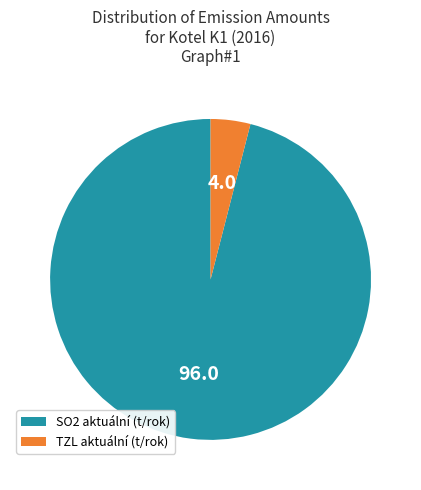

Rank the categories by value from lowest to highest.

TZL aktuální (t/rok), SO2 aktuální (t/rok)